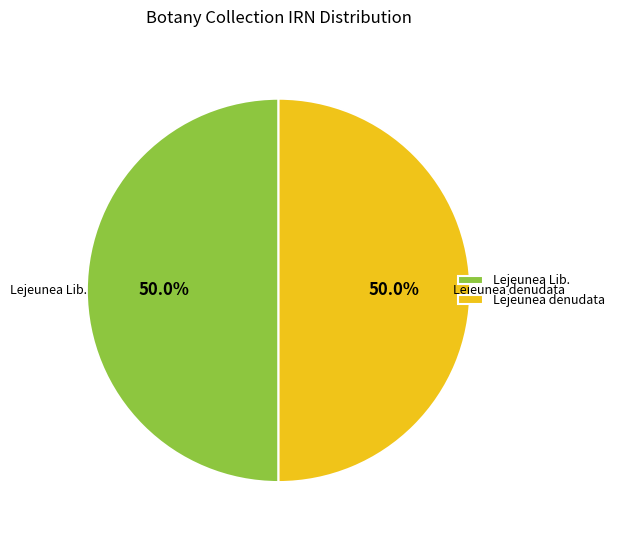

Combined, do Lejeunea Lib. and Lejeunea denudata account for over 50%?

Yes